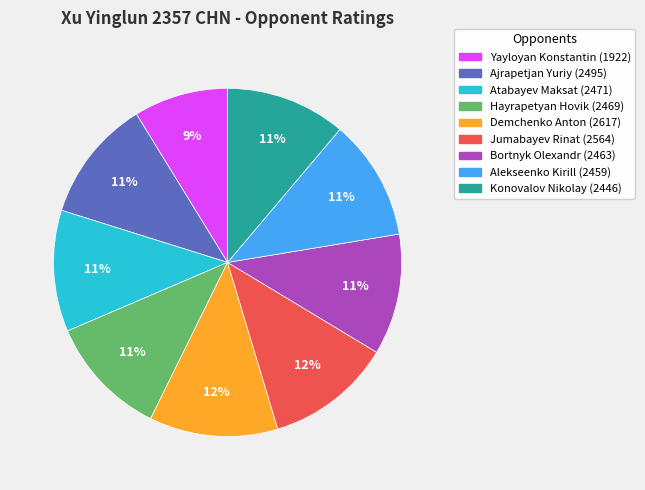

Approximately how many times larger is the value at Atabayev Maksat compared to Ajrapetjan Yuriy?

1.0